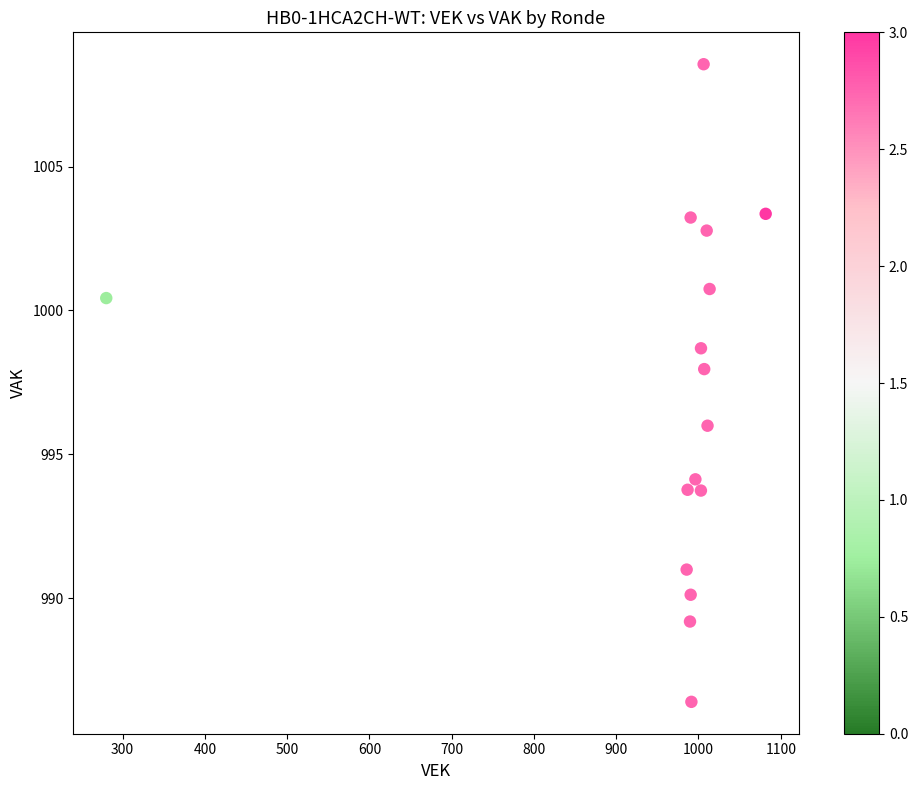

What is the range of Y values (max minus min)?

22.2